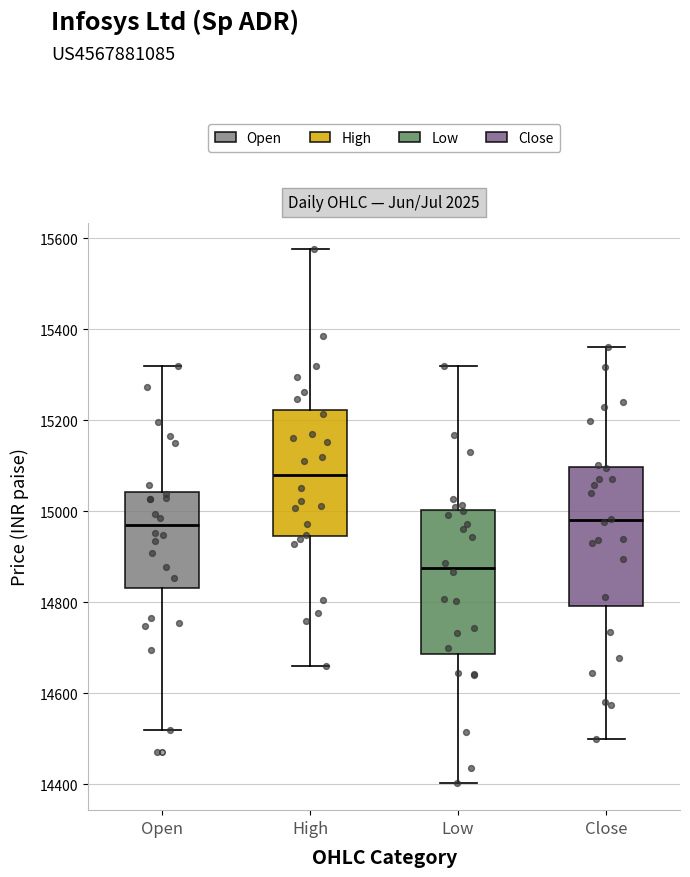

Reading left to right, read every box against the y-axis: the position of its median line, the range the box covers, and the ends of its whiskers. The values are not printed on the chart, so give them approximately, as read against the axis.

Open: median 14960, box 14840 to 15040, whiskers 14520 to 15320
High: median 15080, box 14940 to 15220, whiskers 14660 to 15580
Low: median 14880, box 14680 to 15000, whiskers 14400 to 15320
Close: median 14980, box 14800 to 15100, whiskers 14500 to 15360